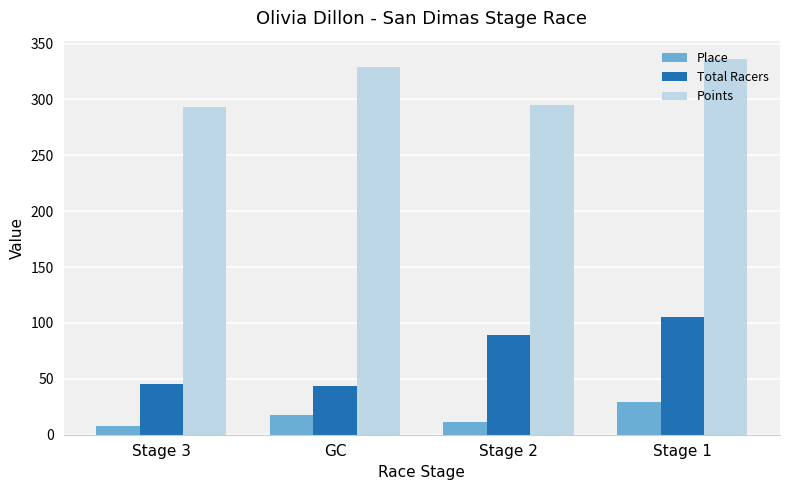

What is the spread (max minus min) of values at Stage 3?

285.4